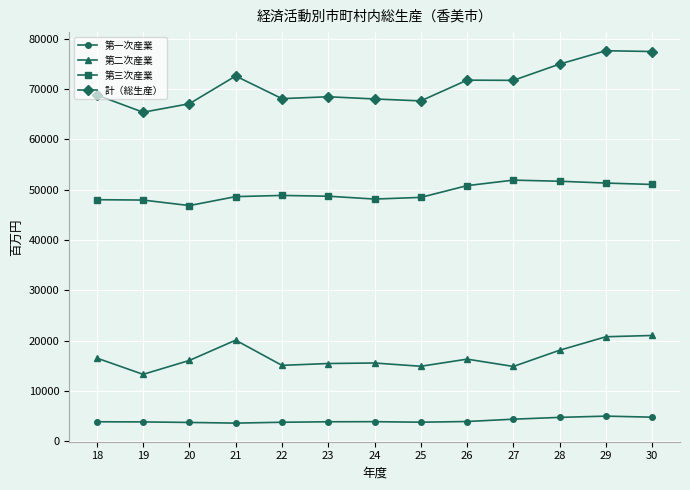

Rank the series by their average value, from highest to lowest.

計（総生産）, 第三次産業, 第二次産業, 第一次産業